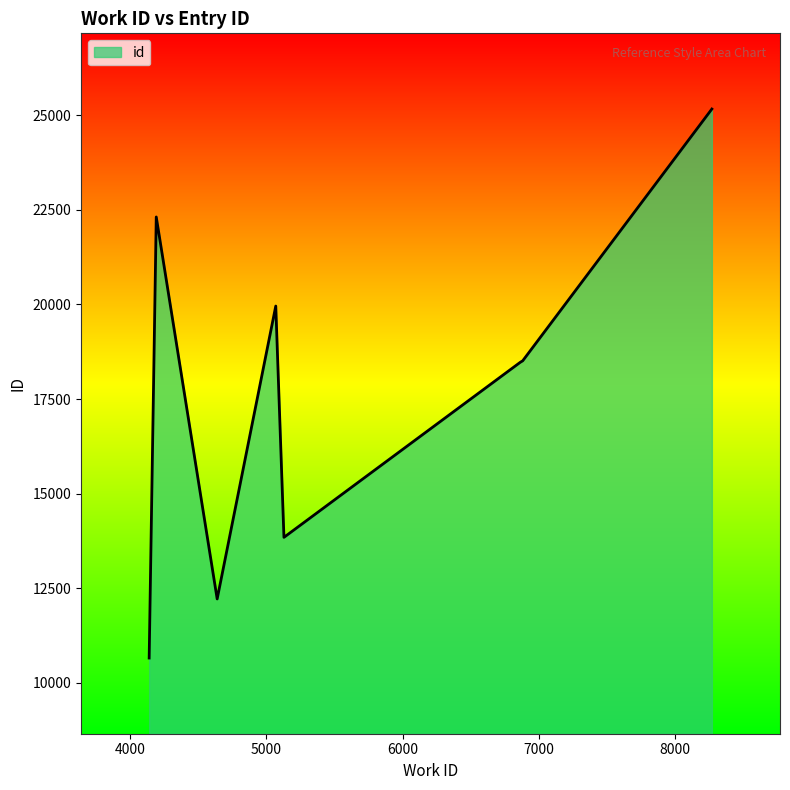

What is the minimum value shown in the chart?

10658